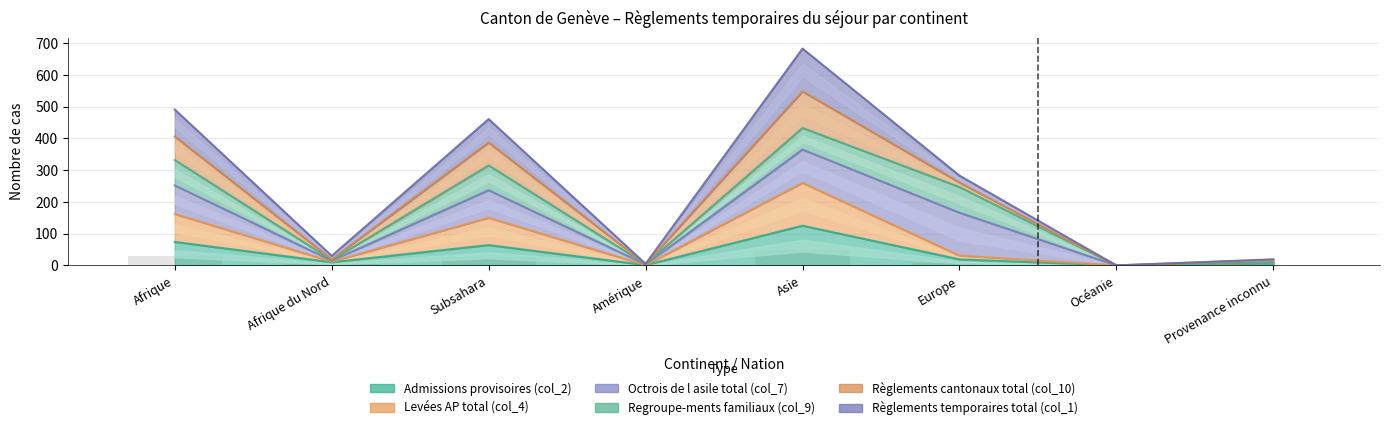

At which category is the sum across all series the highest?

Asie